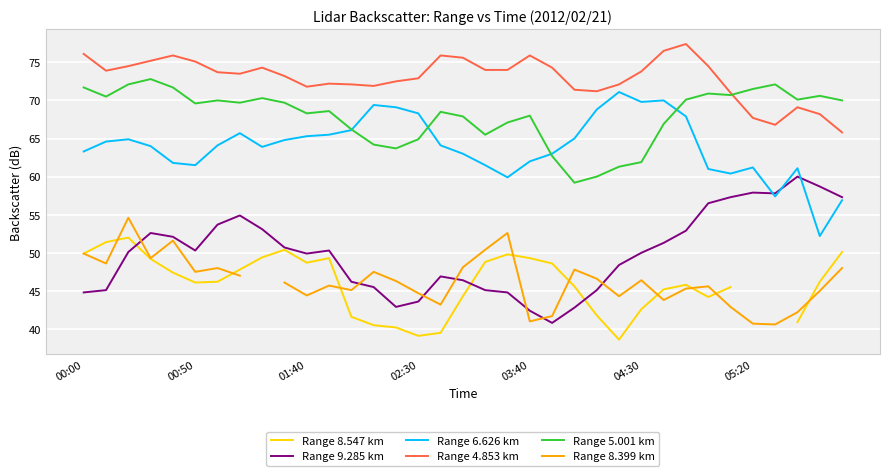

How many interior local peaks does the Range 4.853 km series have?

7